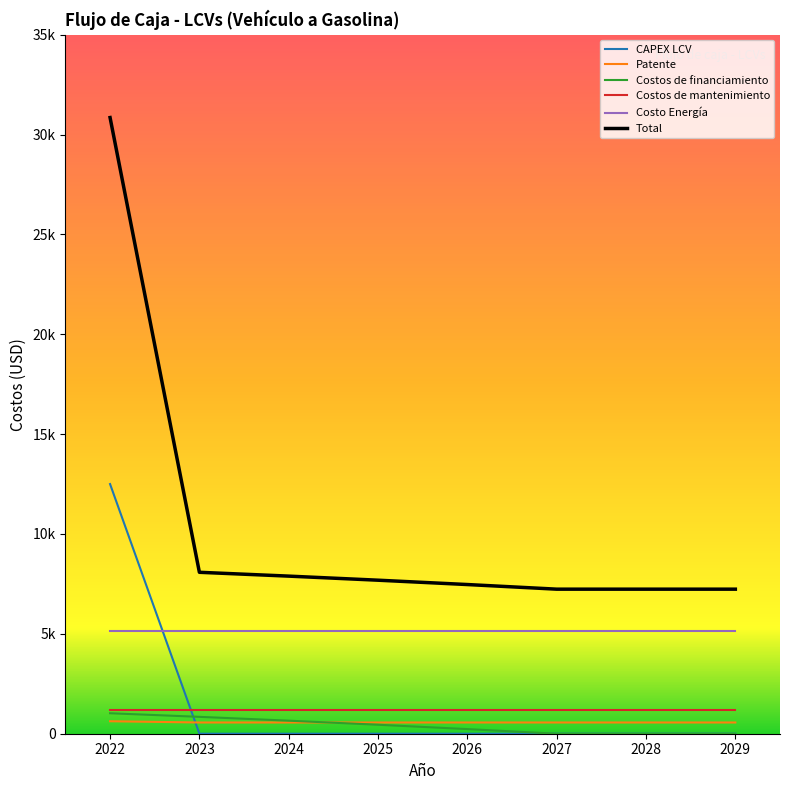

Which category has the highest value in the Patente series?

2022